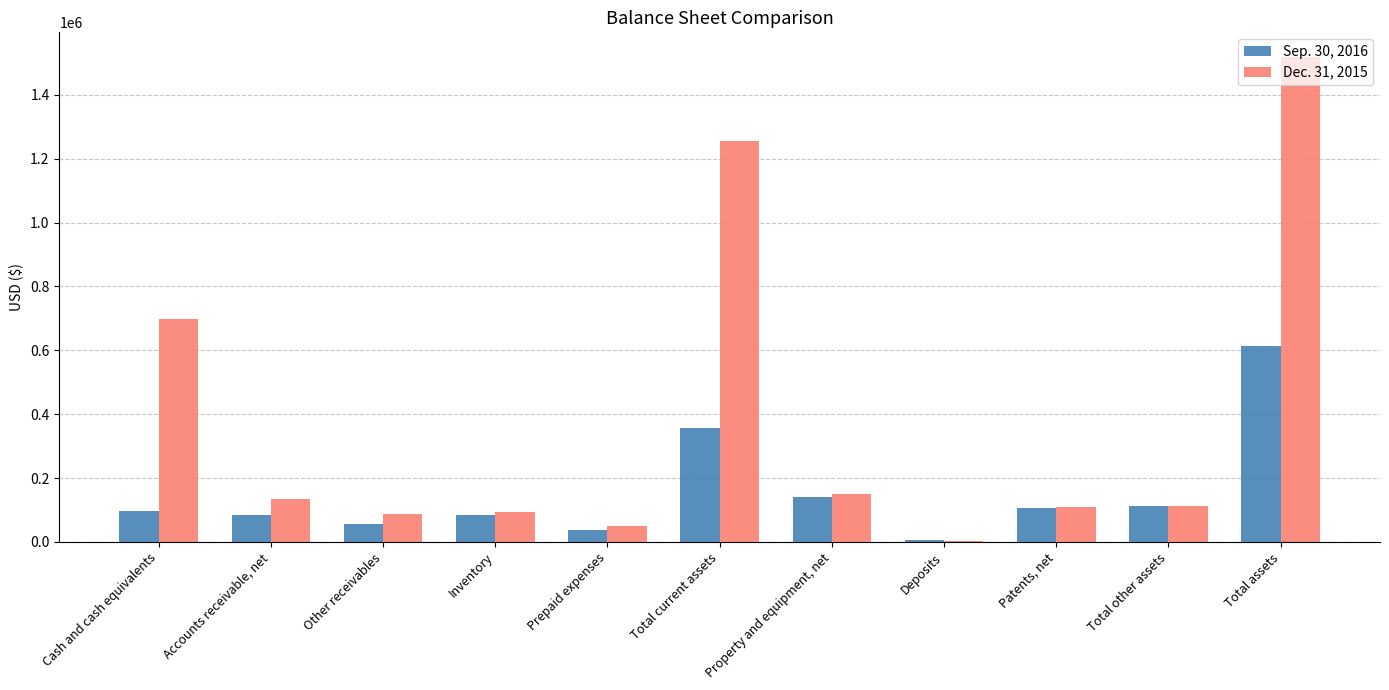

True or false: Dec. 31, 2015 has a value of 112790 at Total other assets.

True